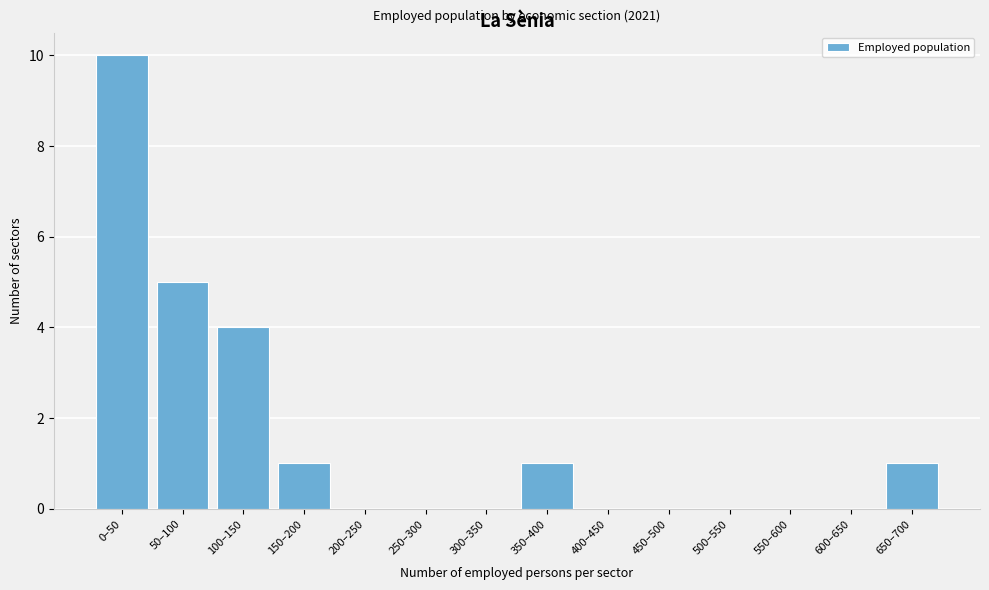

Reading right to left, list all the values displayed in this chart.

650–700=1	600–650=0	550–600=0	500–550=0	450–500=0	400–450=0	350–400=1	300–350=0	250–300=0	200–250=0	150–200=1	100–150=4	50–100=5	0–50=10